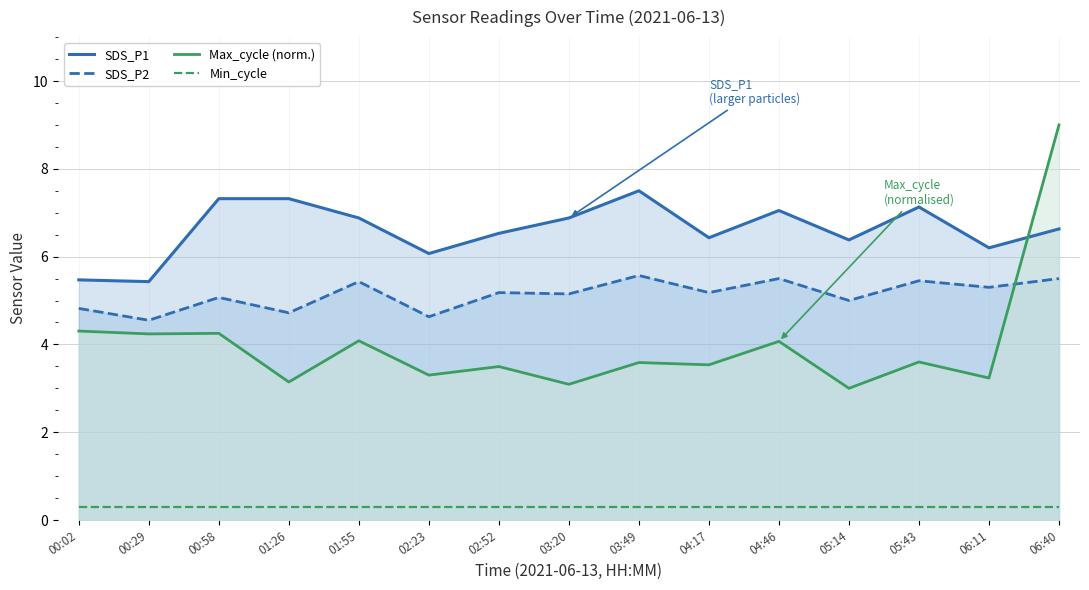

Between 00:58 and 05:43, which series saw the biggest shift?

Max_cycle (norm.)